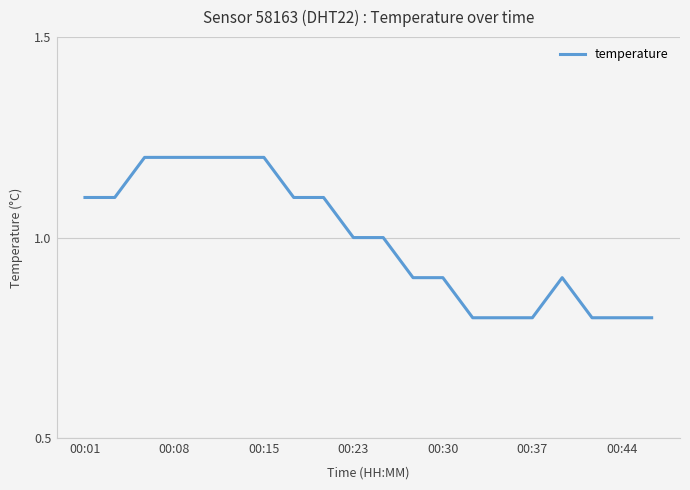

What is the difference between the maximum and minimum values?

0.4